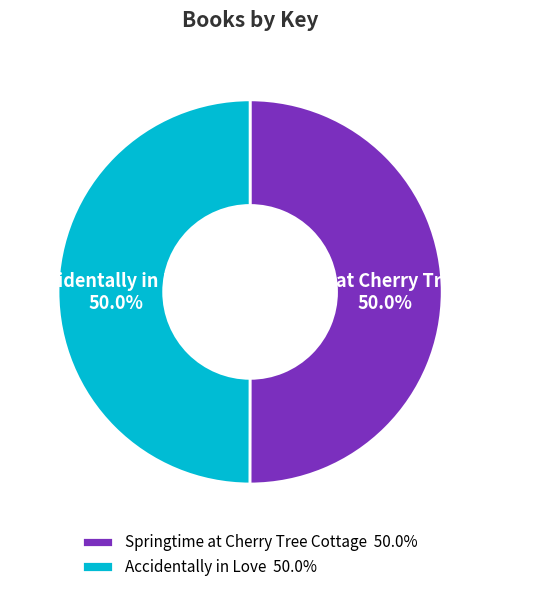

To the nearest percent, what percentage of the pie is Springtime at Cherry Tree Cottage?

50%